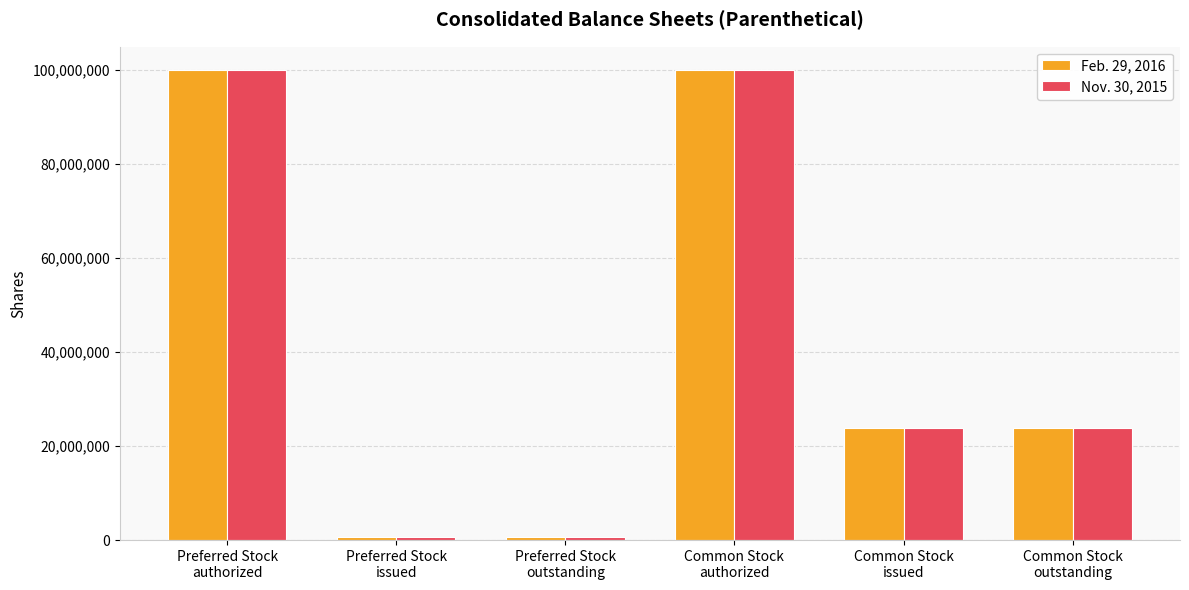

Count the Feb. 29, 2016 values in the range 750000 to 100000000.

6